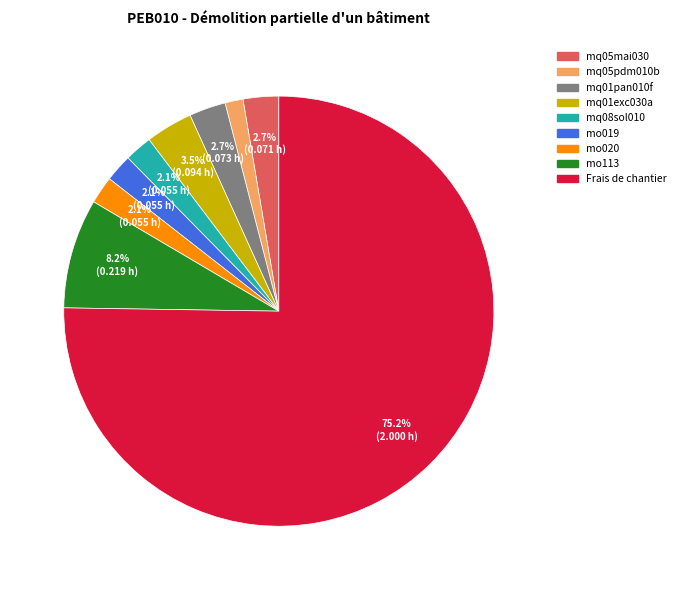

Combined, do mq05pdm010b and mo020 account for over 50%?

No